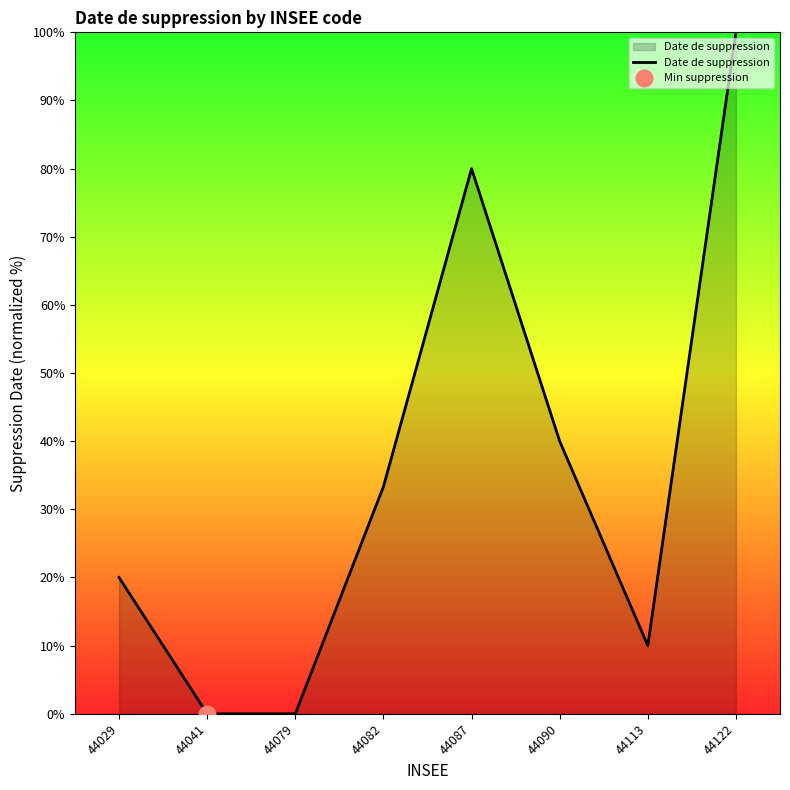

Count the number of data series in this chart.

1